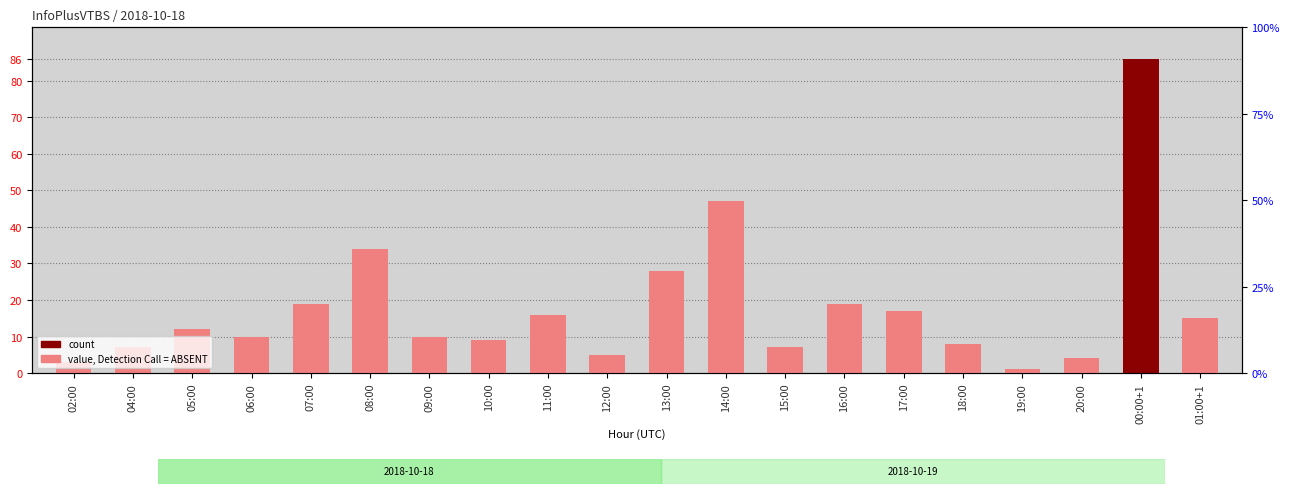

How many values are below 12?

10